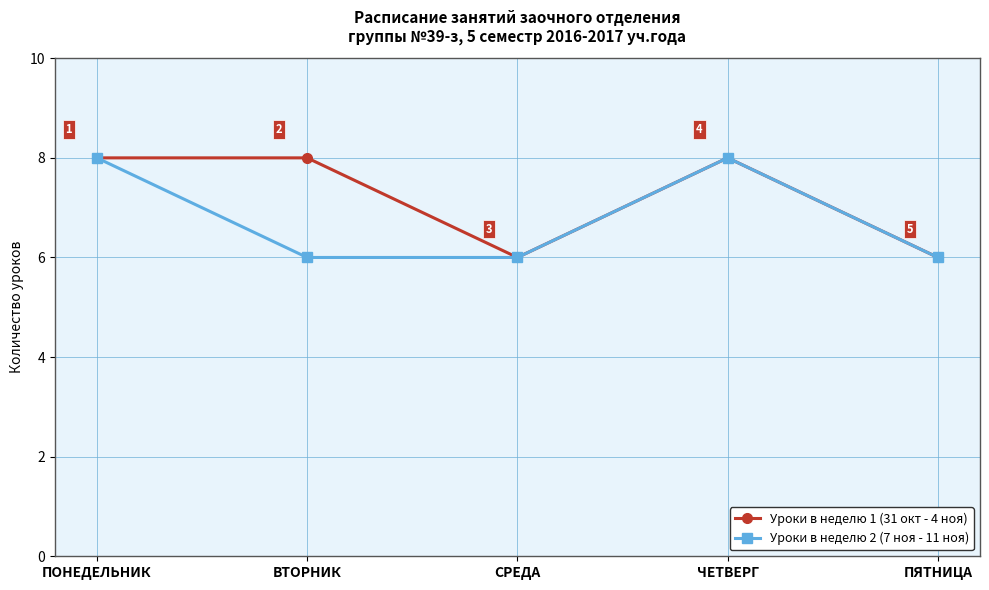

In Уроки в неделю 1 (31 окт - 4 ноя), how many points are lower than both neighbors (excluding endpoints)?

1